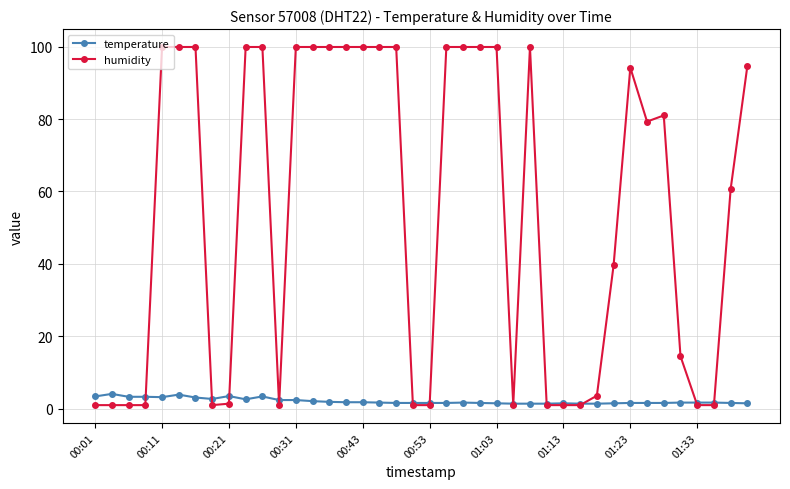

Is this an area chart (filled region under the line)?

No